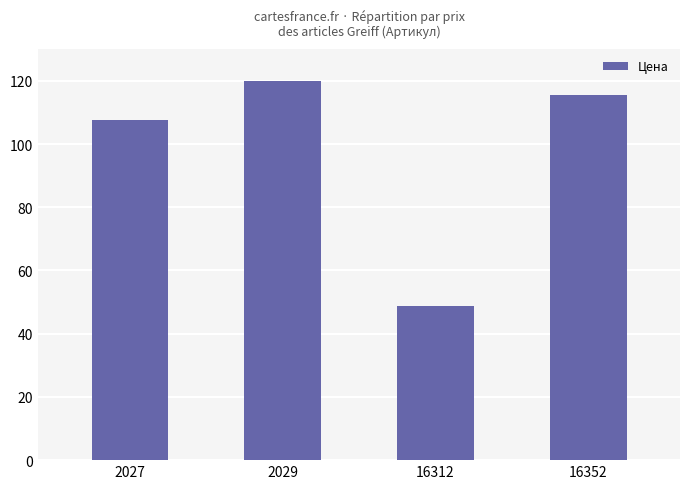

The chart shows a value of 31.5 at 2029. True or false?

False